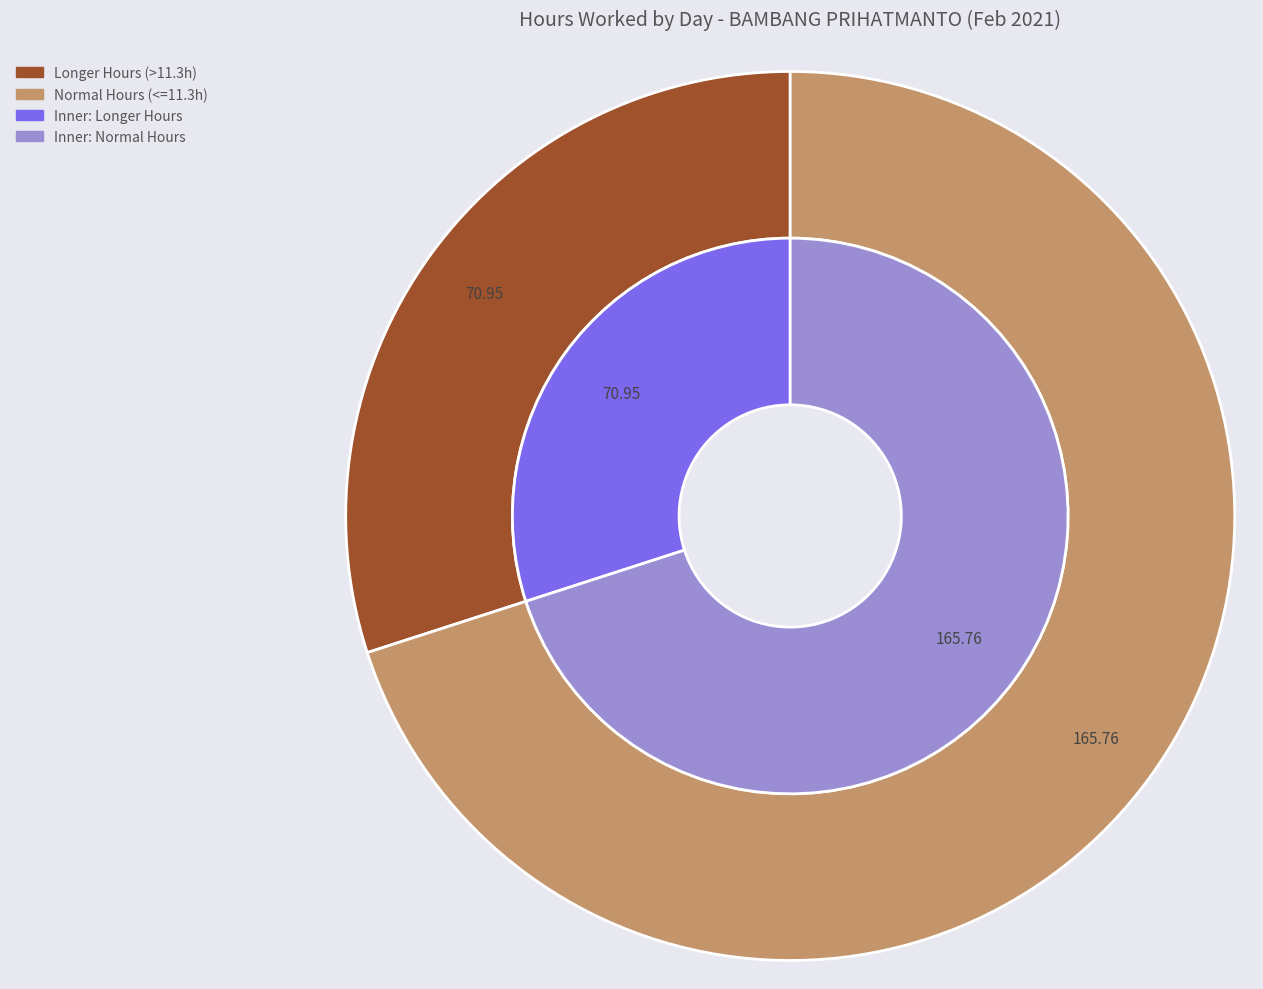

Does Day 4 account for over 50% of the chart?

No